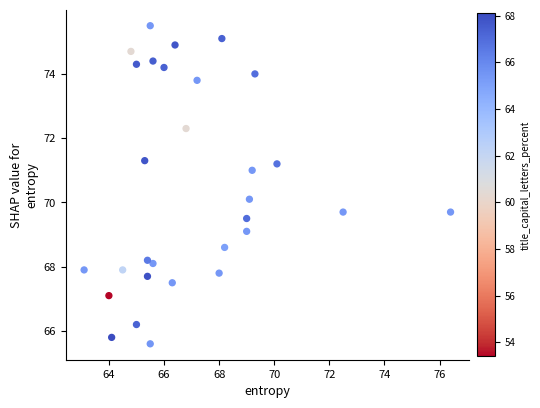

What is the range of Y values (max minus min)?

9.9